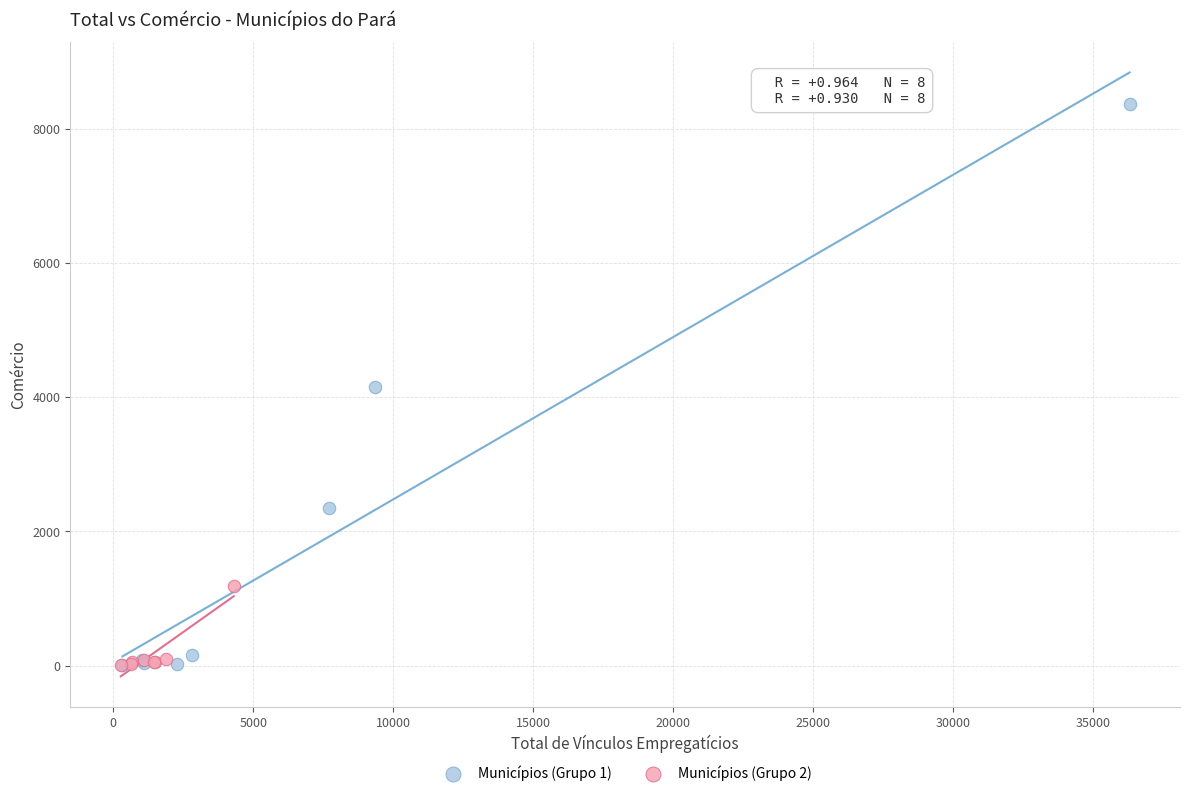

Which series has the largest Y range (max minus min)?

Municípios (Grupo 1)